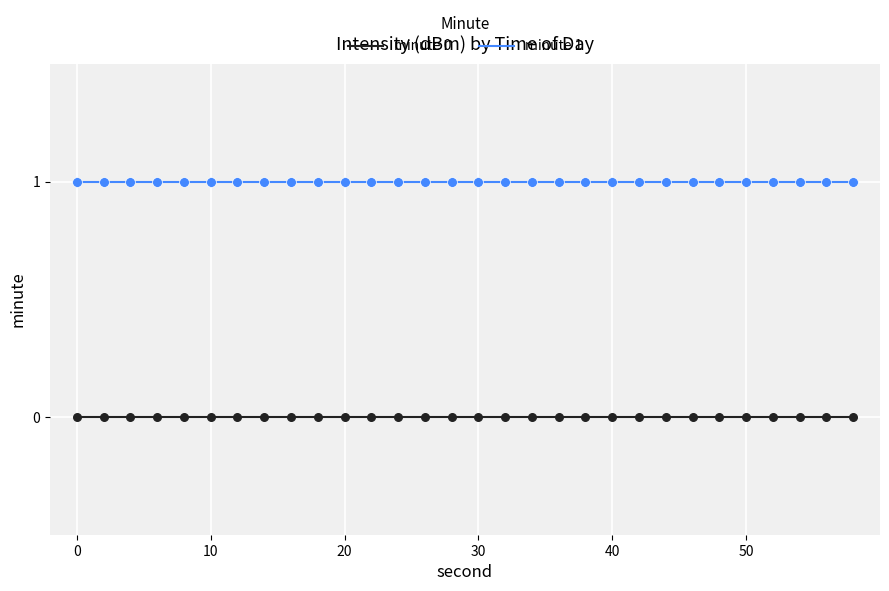

Which series has the largest total across all categories?

minute 1